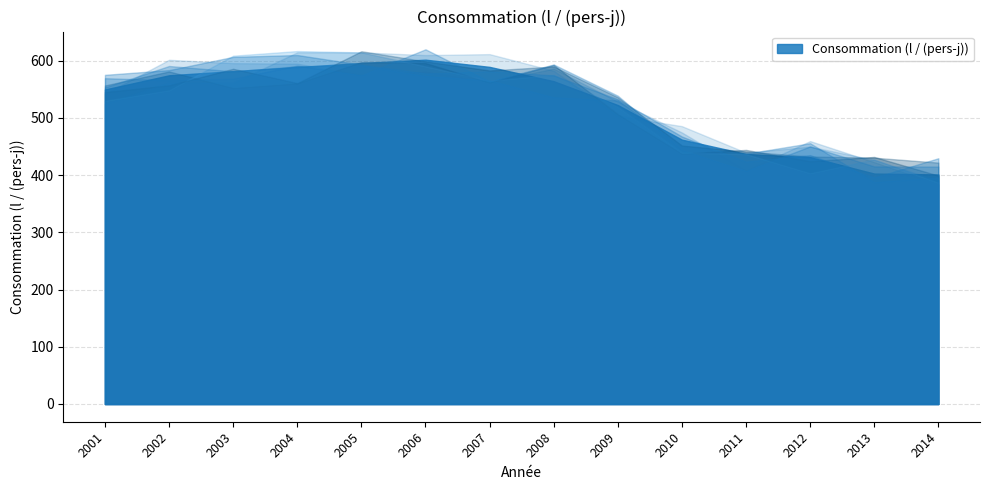

How many distinct data groups are displayed?

1